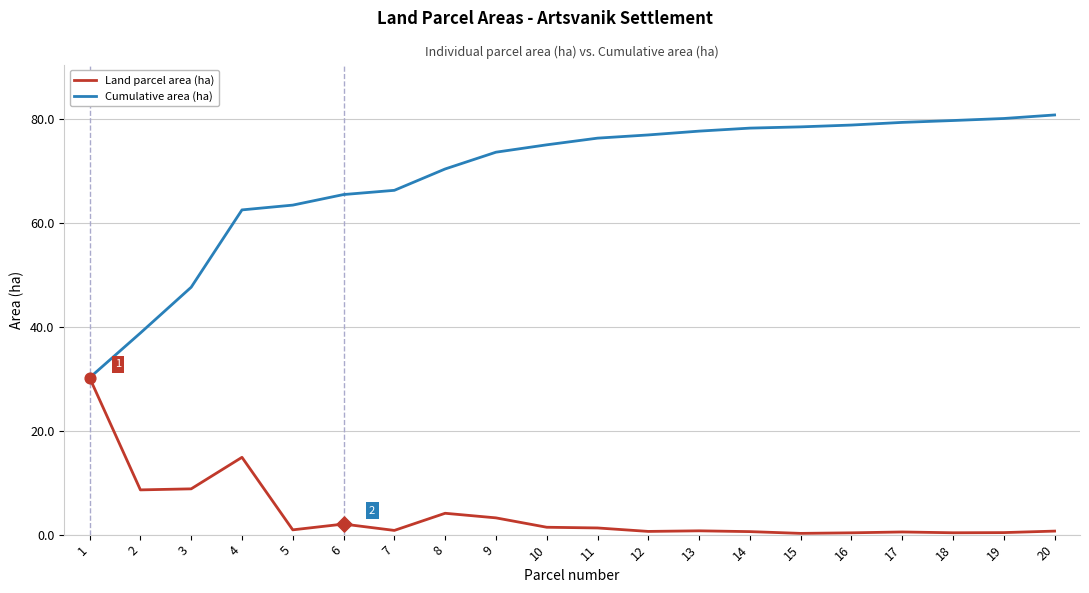

Is the value of Land parcel area (ha) at 12 greater than the value of Cumulative area (ha) at 4?

No